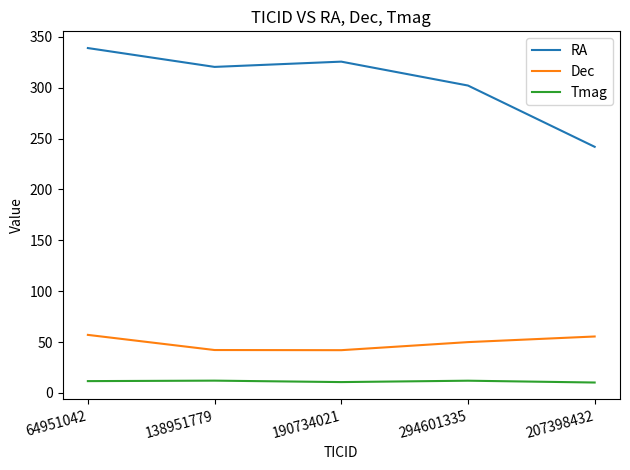

List the series in order of their peak value, highest first.

RA, Dec, Tmag